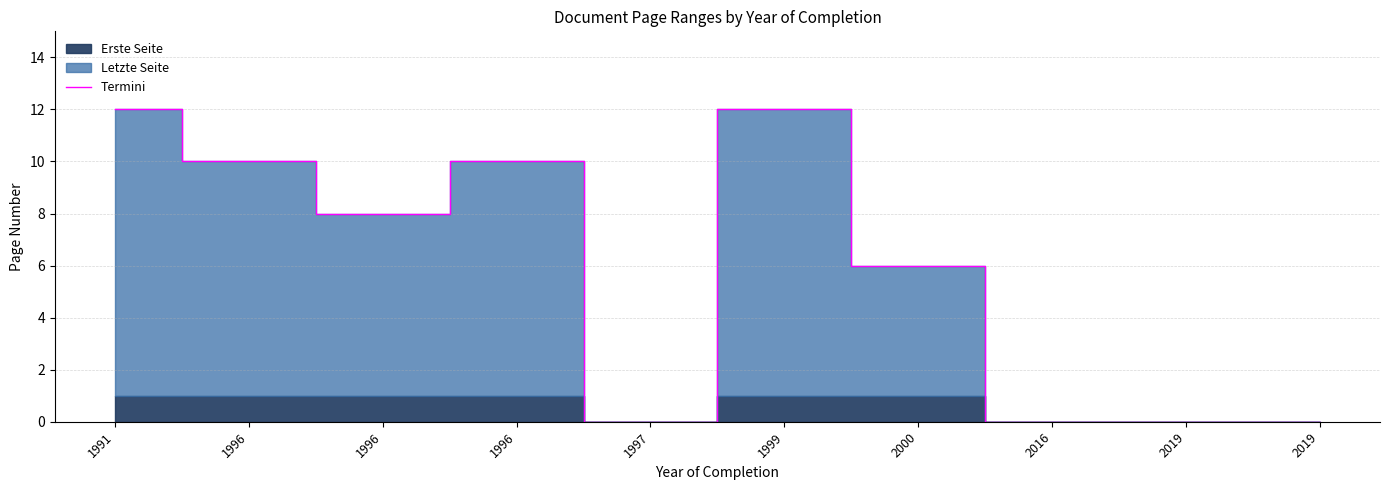

What is the average value?

6